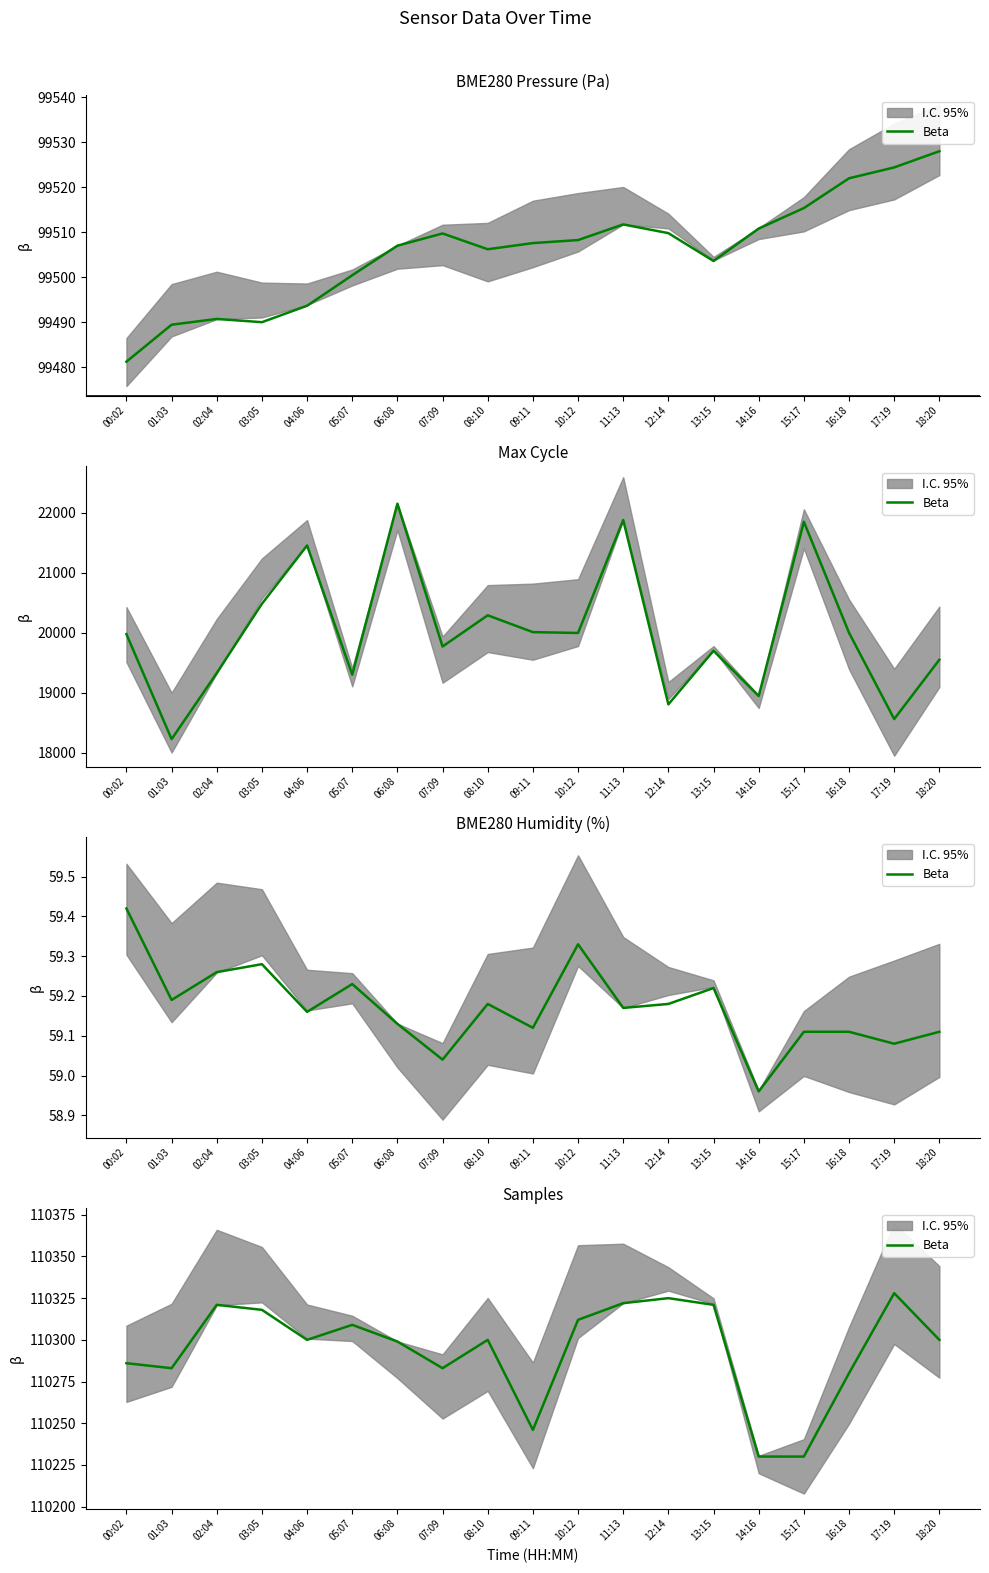

What is the maximum value shown in the chart?

110328